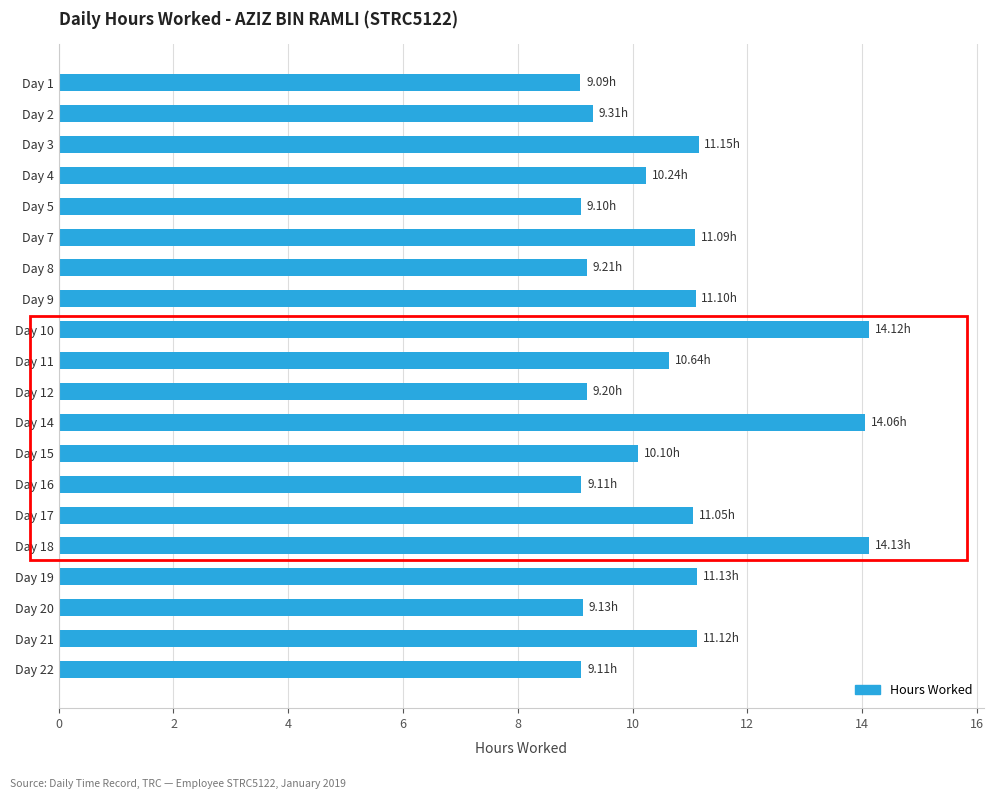

Which has a higher value, Day 16 or Day 9?

Day 9